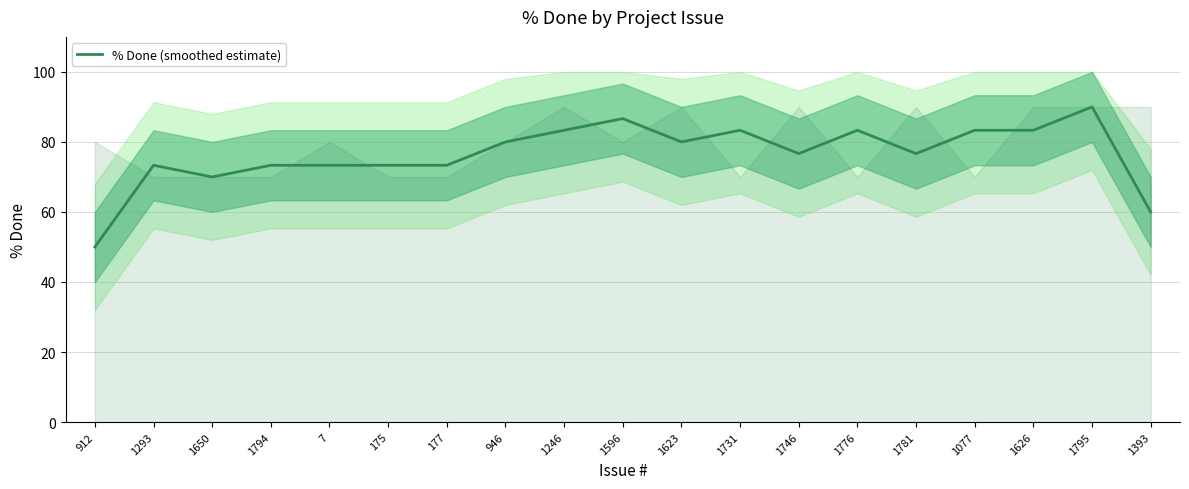

The value at 1393 is 60.0. True or false?

True